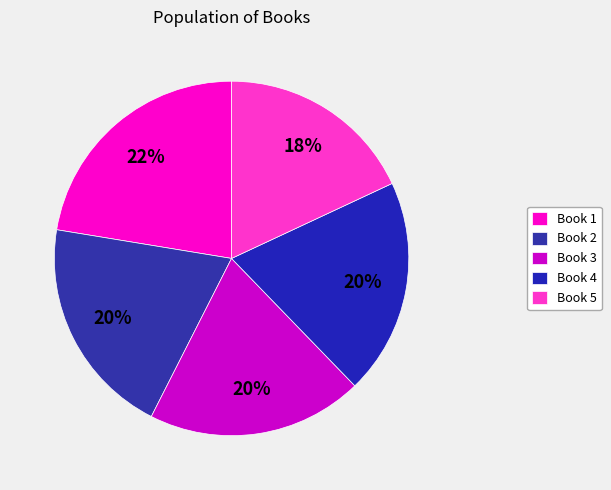

How many slices are in this pie chart?

5